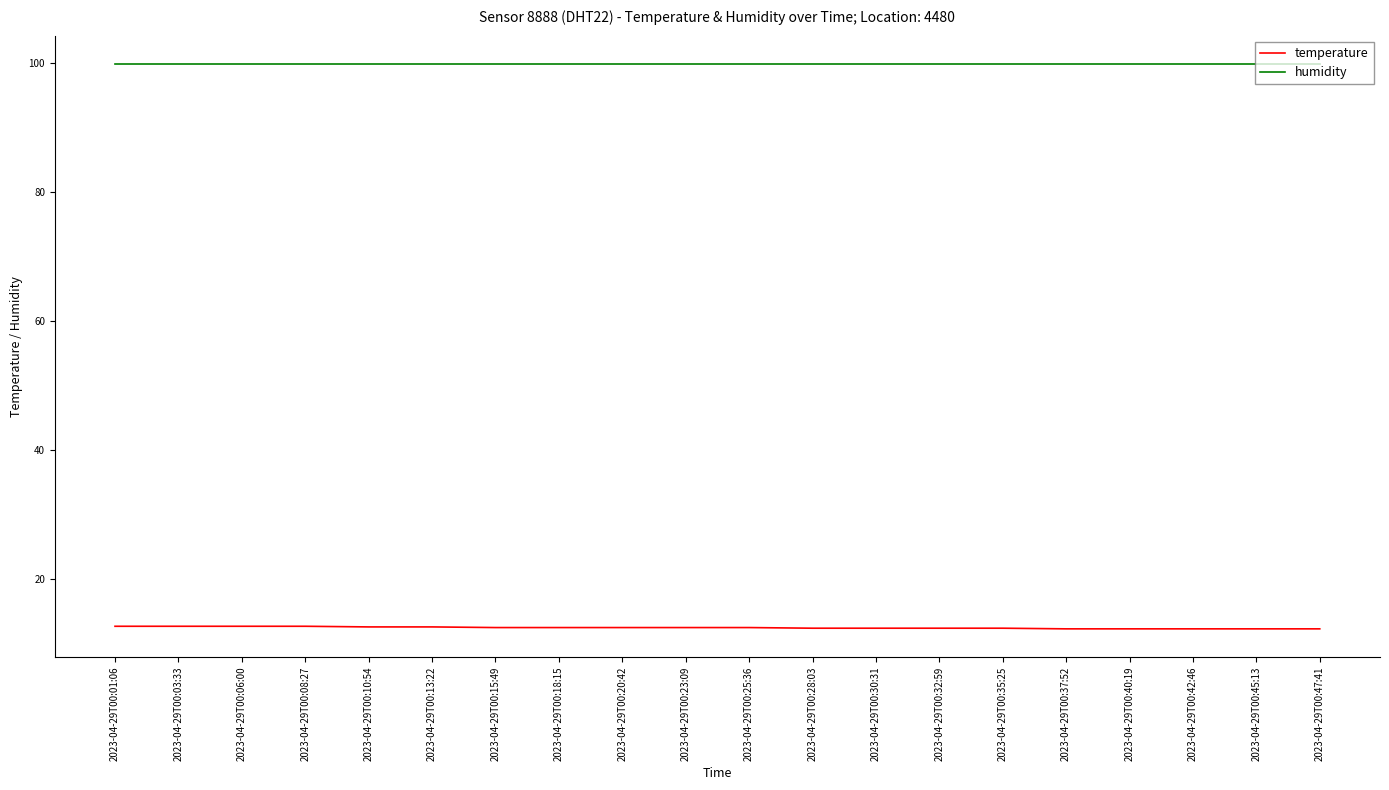

Is it true that temperature equals 12.6 at 2023-04-29T00:06:00?

True